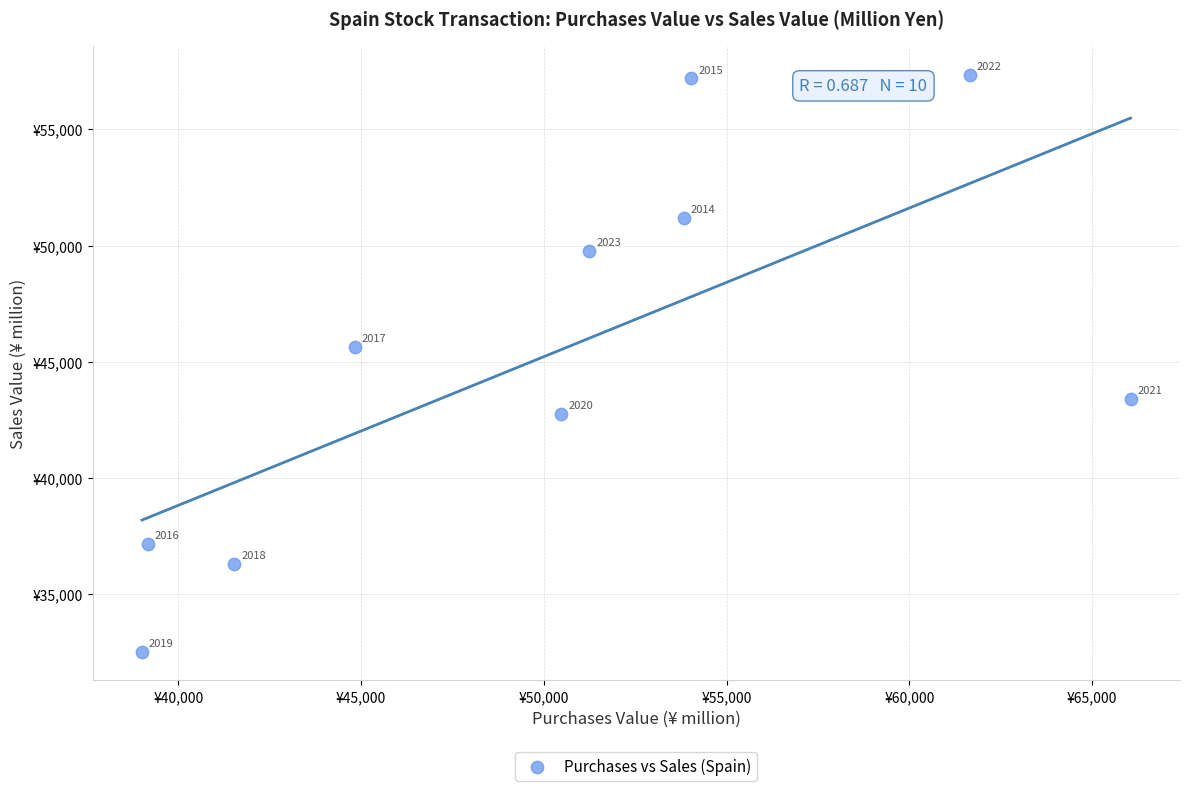

What is the average X value?

50178